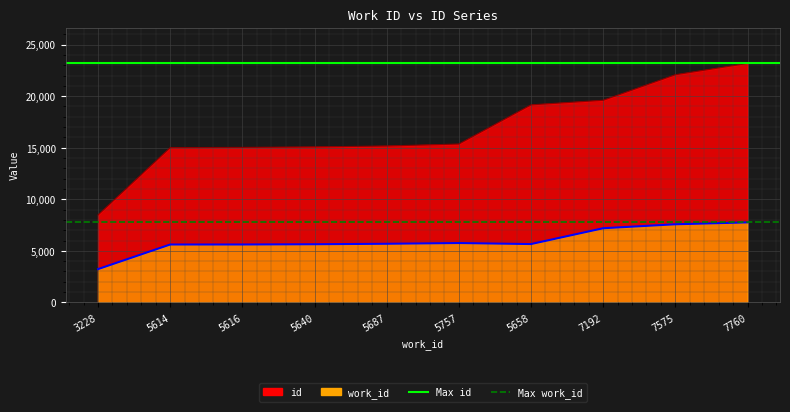

Is it true that work_id equals 5614 at 5614?

True